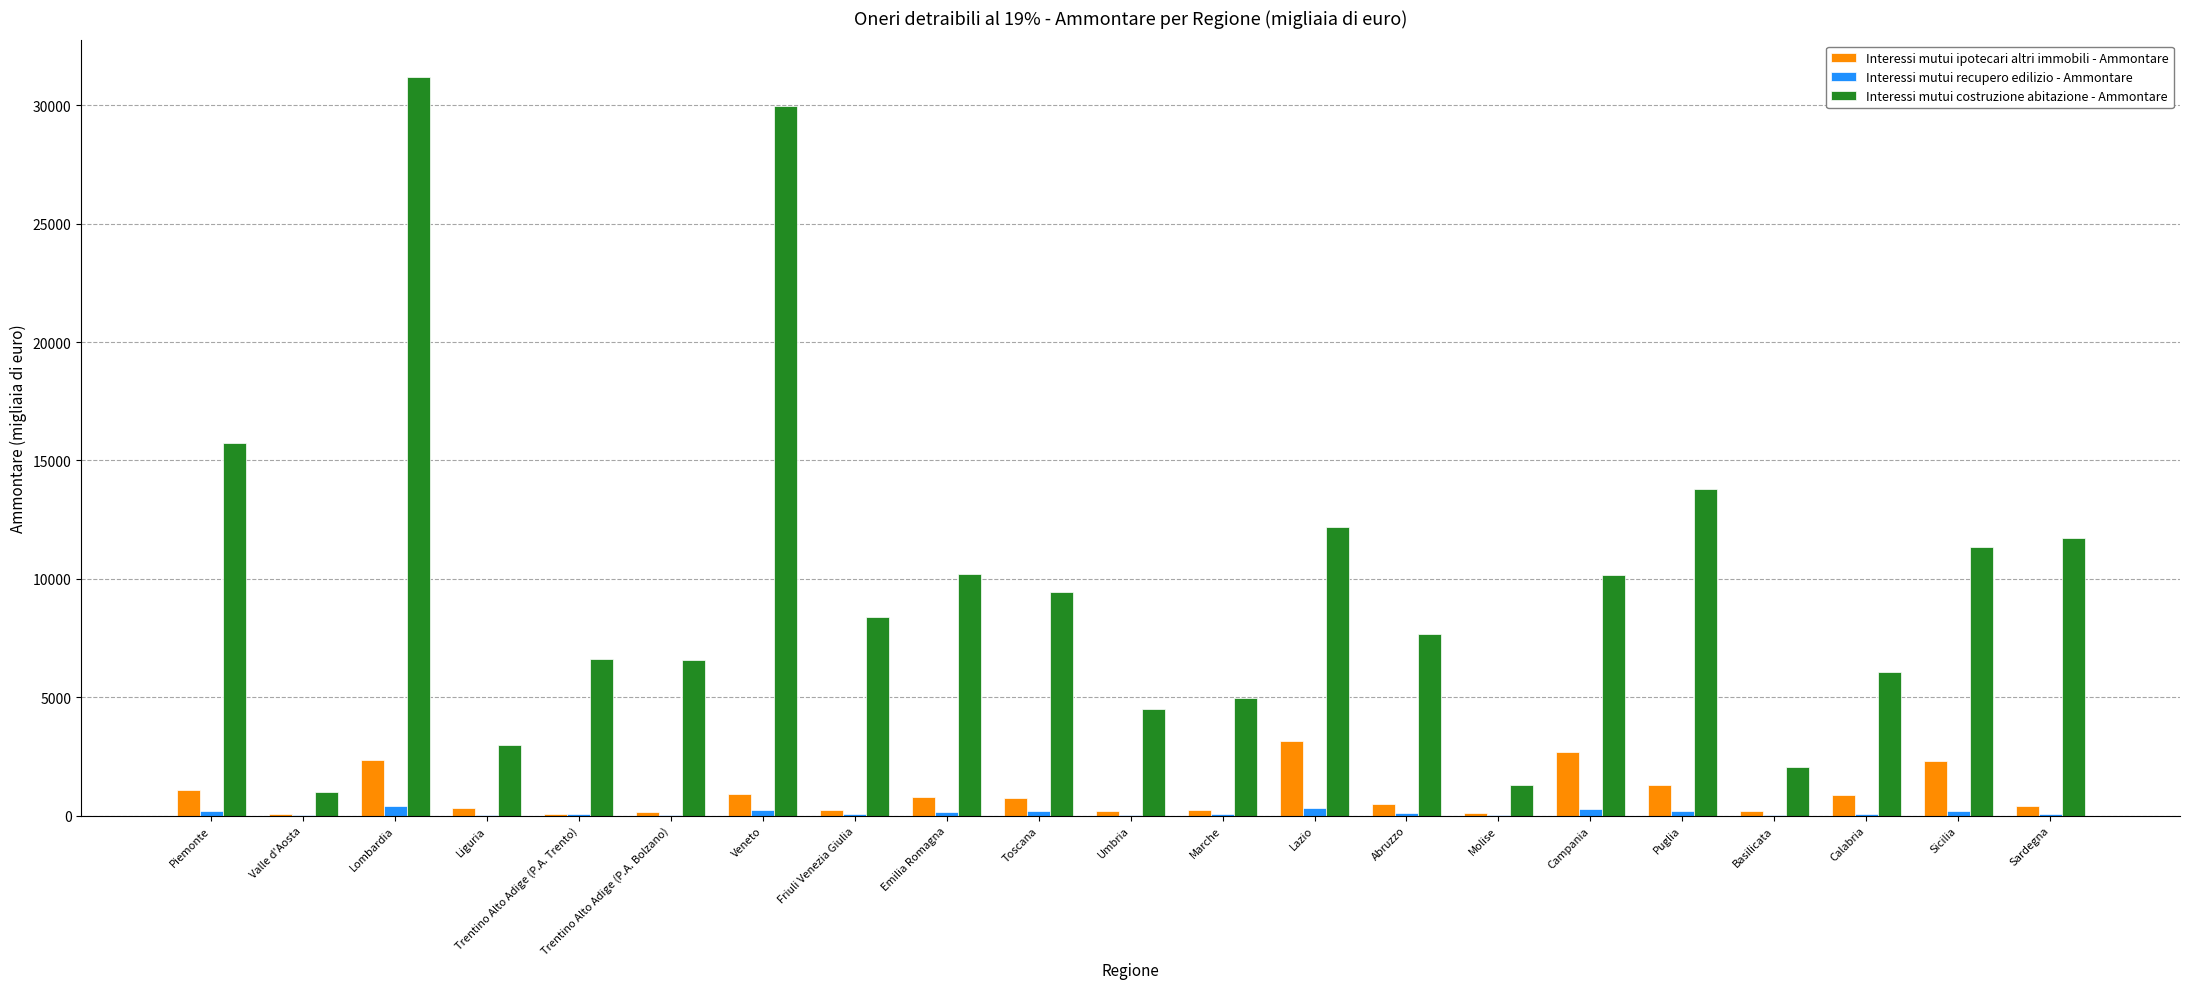

What is the sum of all Interessi mutui recupero edilizio - Ammontare values?

2795